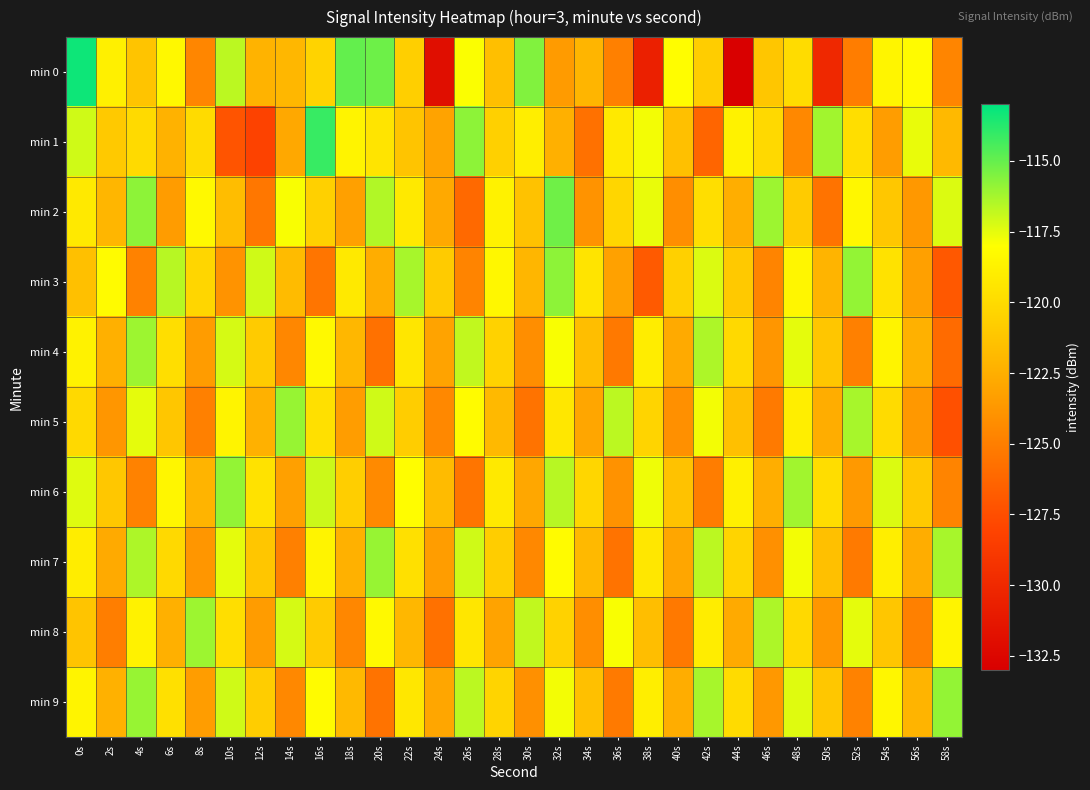

Which series has the largest range (max minus min)?

min 0